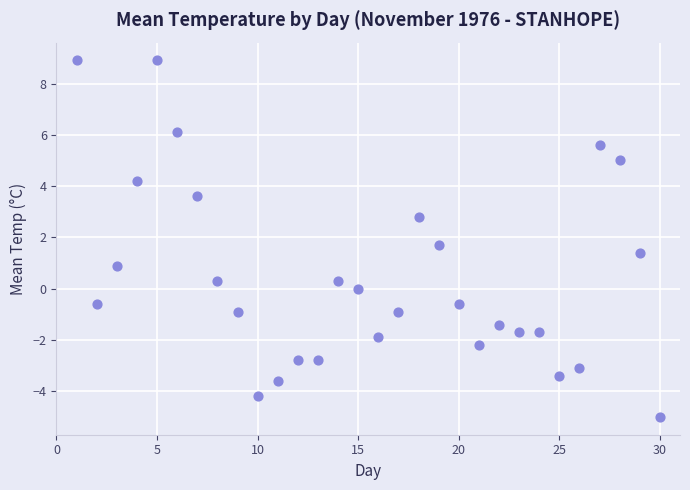

What is the range of Y values (max minus min)?

13.9